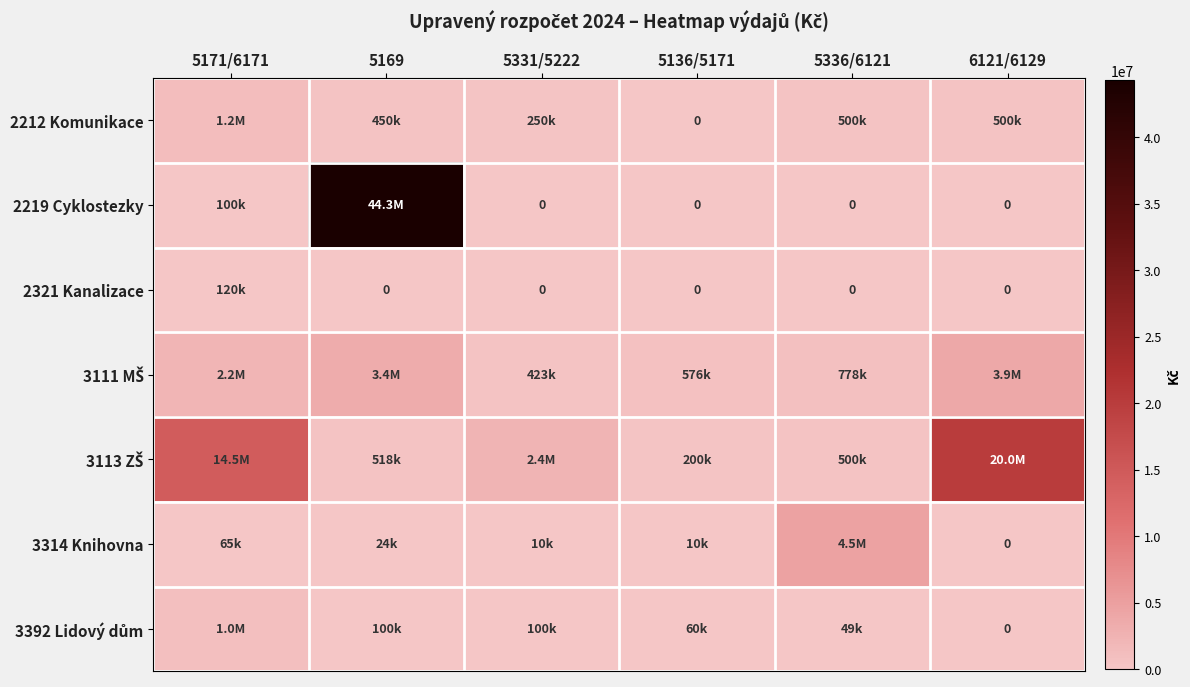

At which category is the sum across all series the highest?

5169